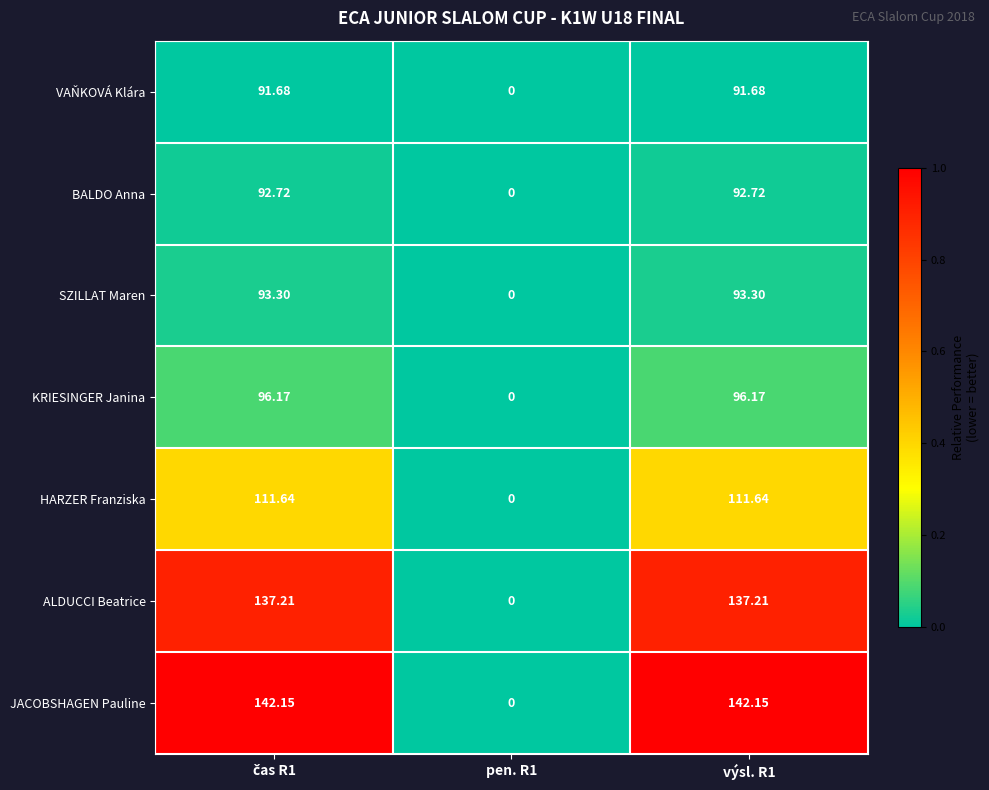

At výsl. R1, list the series in order from smallest to largest.

VAŇKOVÁ Klára, BALDO Anna, SZILLAT Maren, KRIESINGER Janina, HARZER Franziska, ALDUCCI Beatrice, JACOBSHAGEN Pauline